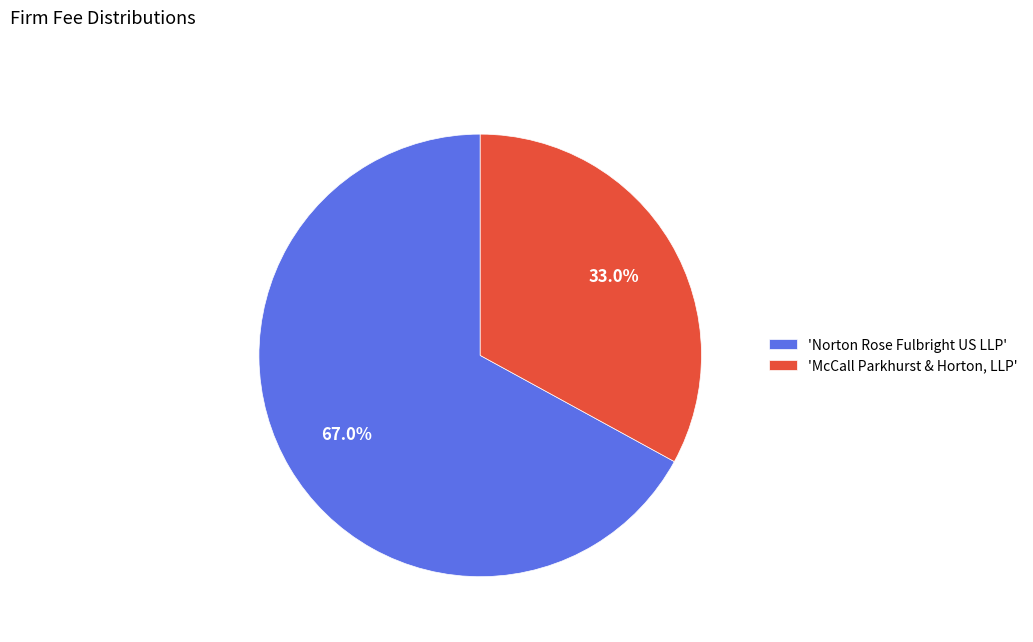

What is the smallest slice in the pie chart?

'McCall Parkhurst & Horton, LLP'